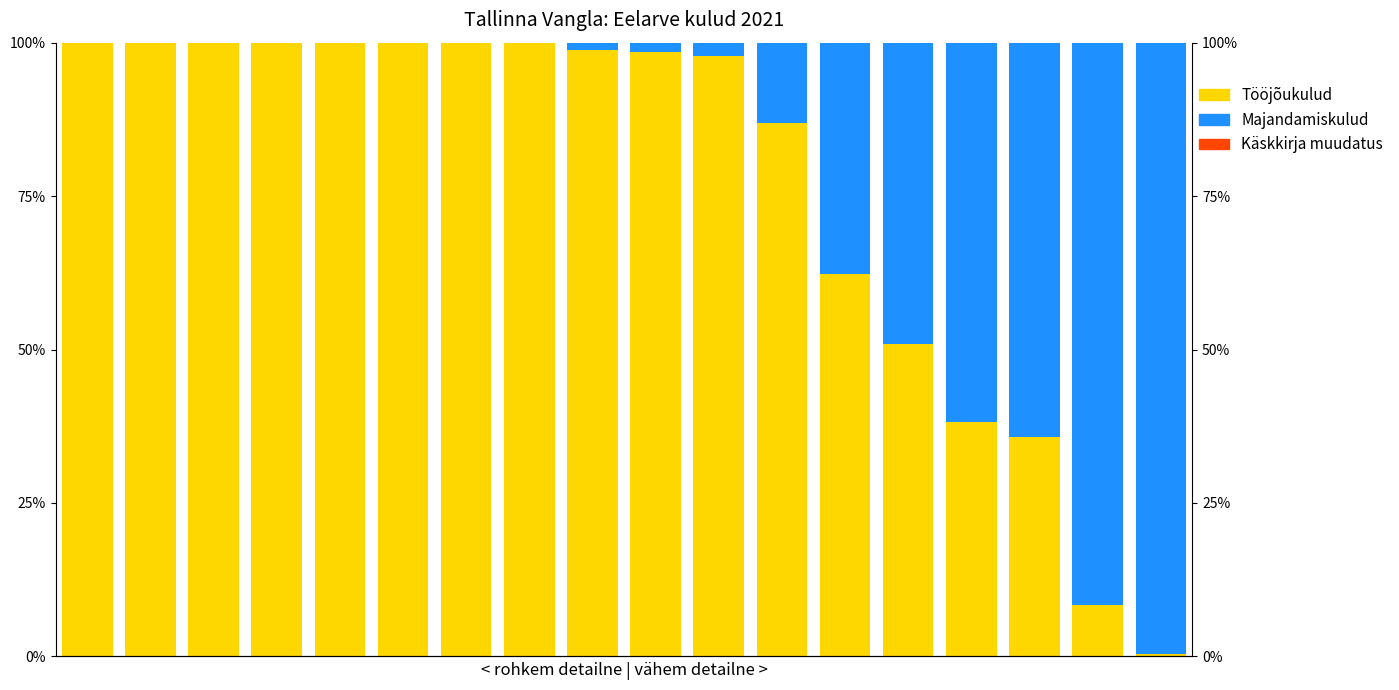

What is the spread (max minus min) of values at 7?

100.0